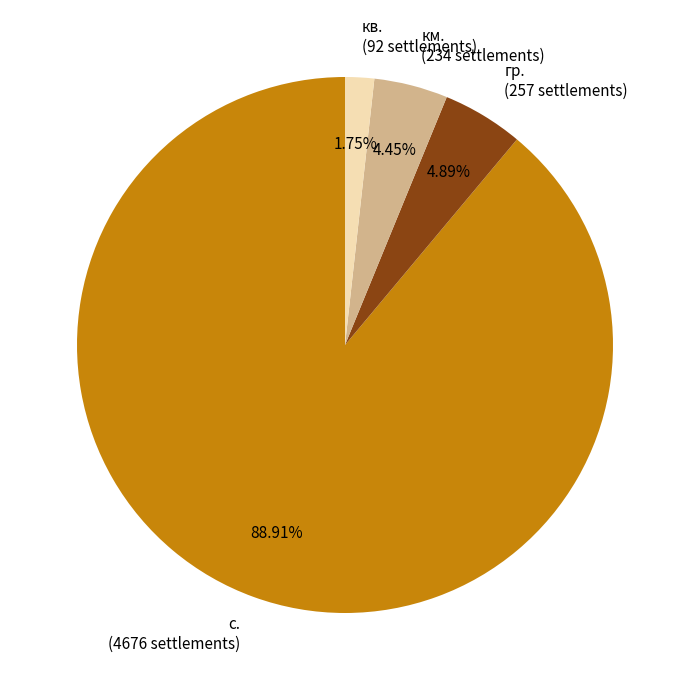

Is гр. (257 settlements) the majority of the pie?

No